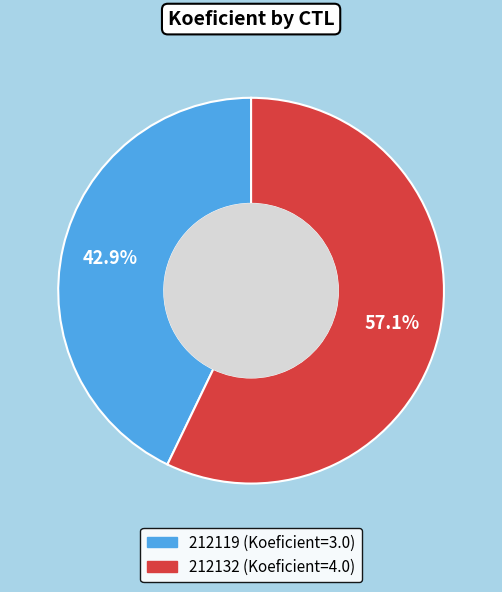

To the nearest percent, what is the combined percentage of 212132 and 212119?

100%